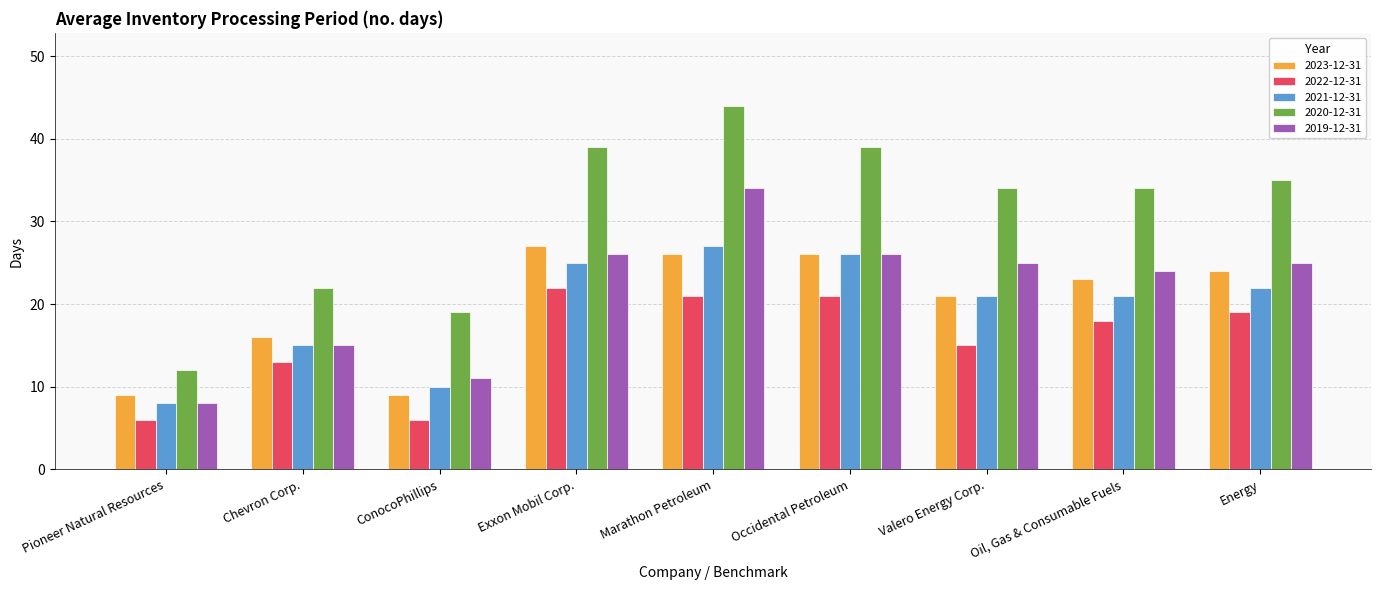

Which label corresponds to the largest value in the chart?

Marathon Petroleum